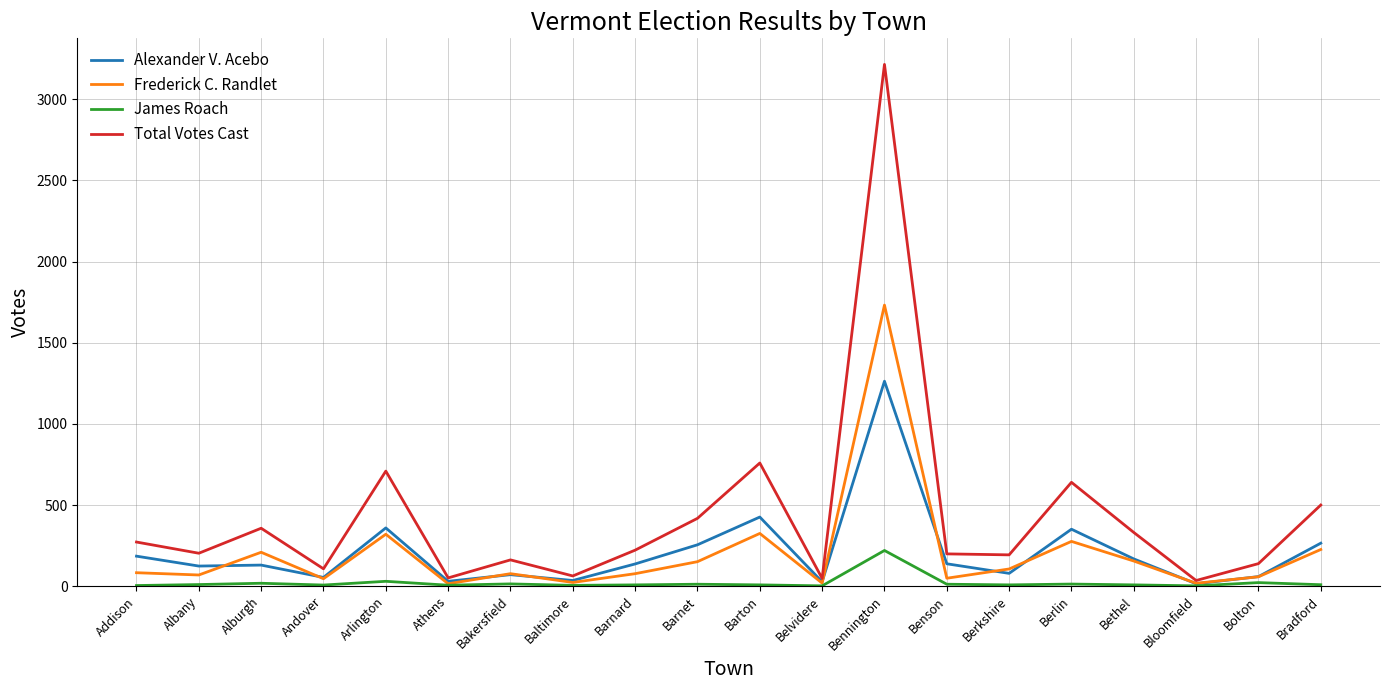

What are all the series names shown in the legend?

Alexander V. Acebo, Frederick C. Randlet, James Roach, Total Votes Cast